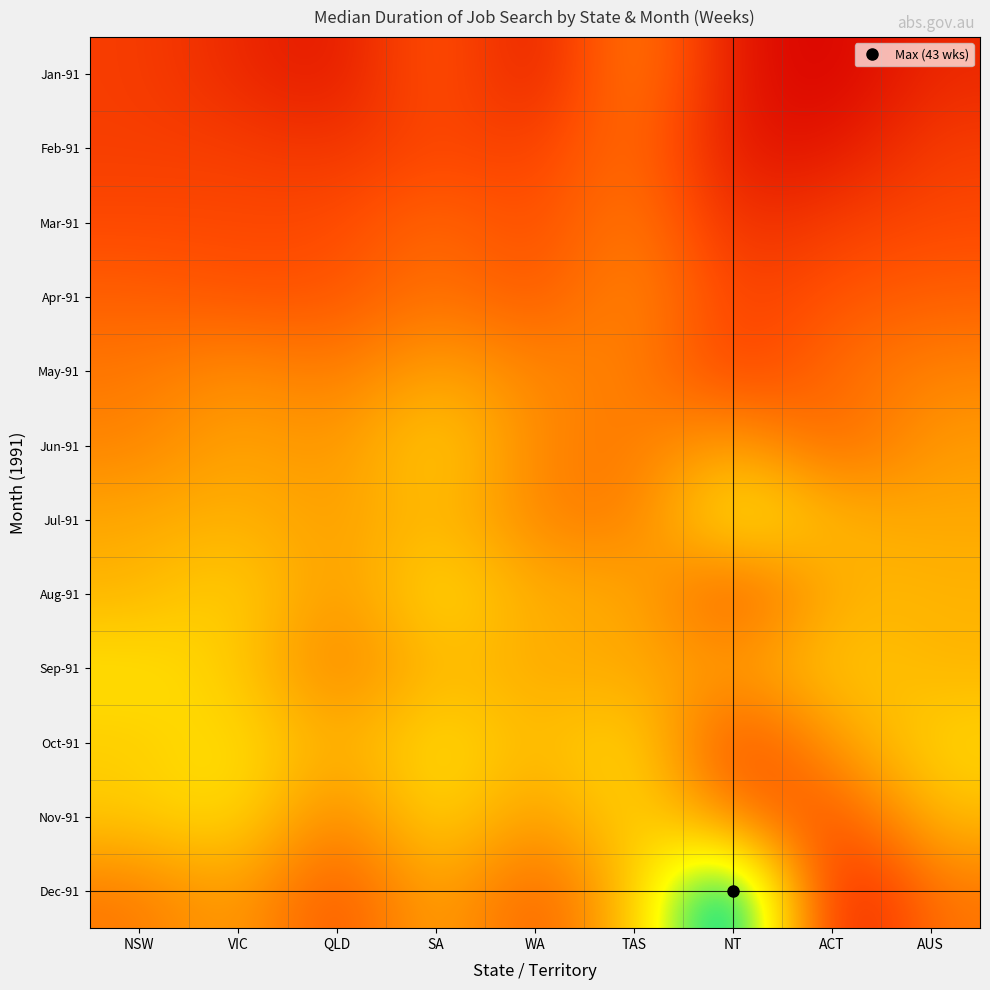

Reading right to left, what are all the values shown in this chart?

Jan-91: AUS=10	ACT=6	NT=8	TAS=19	WA=8	SA=15	QLD=8	VIC=10	NSW=12
Feb-91: AUS=12	ACT=8	NT=8	TAS=17	WA=12	SA=13	QLD=11	VIC=12	NSW=12
Mar-91: AUS=13	ACT=12	NT=10	TAS=18	WA=13	SA=16	QLD=13	VIC=13	NSW=13
Apr-91: AUS=15	ACT=14	NT=12	TAS=19	WA=14	SA=17	QLD=14	VIC=14	NSW=15
May-91: AUS=18	ACT=16	NT=12	TAS=18	WA=18	SA=21	QLD=17	VIC=19	NSW=17
Jun-91: AUS=20	ACT=15	NT=21	TAS=17	WA=18	SA=25	QLD=19	VIC=21	NSW=18
Jul-91: AUS=21	ACT=22	NT=28	TAS=17	WA=18	SA=23	QLD=20	VIC=22	NSW=21
Aug-91: AUS=22	ACT=22	NT=13	TAS=22	WA=21	SA=26	QLD=19	VIC=25	NSW=22
Sep-91: AUS=22	ACT=24	NT=20	TAS=21	WA=21	SA=23	QLD=17	VIC=24	NSW=26
Oct-91: AUS=25	ACT=20	NT=12	TAS=26	WA=22	SA=26	QLD=21	VIC=26	NSW=24
Nov-91: AUS=23	ACT=13	NT=17	TAS=26	WA=19	SA=26	QLD=17	VIC=26	NSW=24
Dec-91: AUS=17	ACT=7	NT=43	TAS=23	WA=14	SA=22	QLD=13	VIC=21	NSW=17